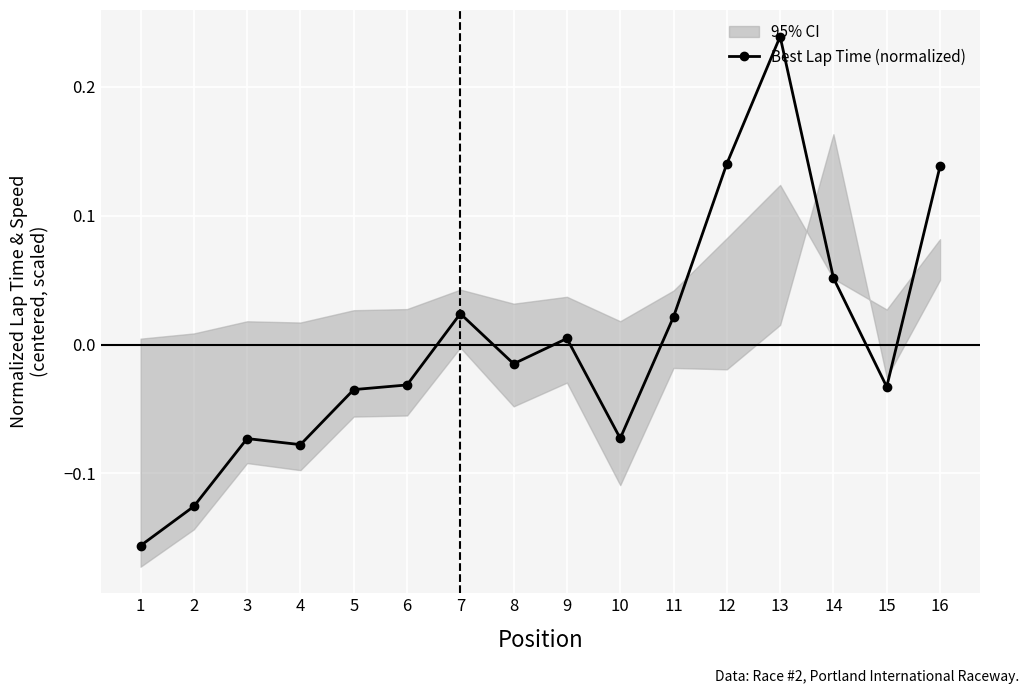

At which label does the data first exceed 0?

7